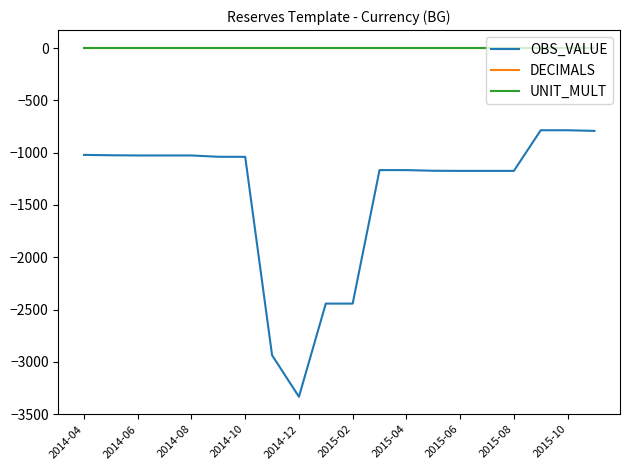

True or false: OBS_VALUE and DECIMALS intersect in this chart.

False